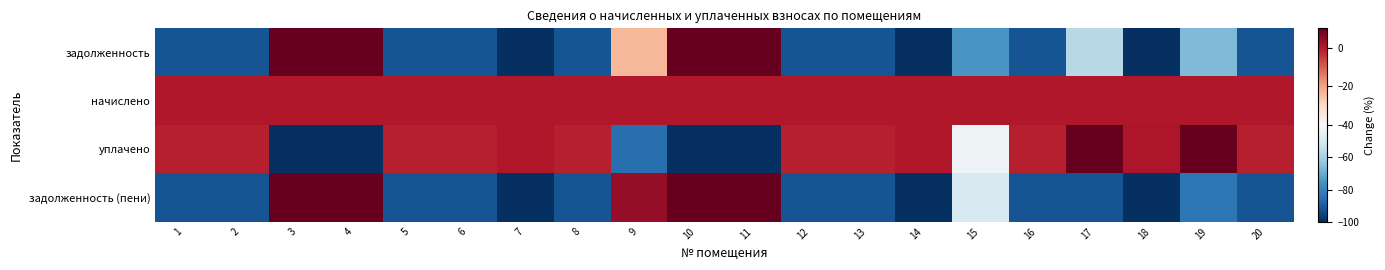

Reading left to right, what are all the values shown in this chart?

задолженность: 1=-91.7	2=-91.7	3=10.0	4=10.0	5=-91.7	6=-91.7	7=-100.0	8=-91.7	9=-23.3	10=10.0	11=10.0	12=-91.7	13=-91.7	14=-100.0	15=-75.0	16=-91.7	17=-56.9	18=-100.0	19=-66.5	20=-91.7
начислено: 1=0.0	2=0.0	3=0.0	4=0.0	5=0.0	6=0.0	7=0.0	8=0.0	9=0.0	10=0.0	11=0.0	12=0.0	13=0.0	14=0.0	15=0.0	16=0.0	17=0.0	18=0.0	19=0.0	20=0.0
уплачено: 1=-1.0	2=-1.0	3=-100.0	4=-100.0	5=-1.0	6=-1.0	7=0.0	8=-1.0	9=-85.3	10=-100.0	11=-100.0	12=-1.0	13=-1.0	14=0.0	15=-42.7	16=-1.0	17=10.0	18=0.3	19=10.0	20=-1.0
задолженность (пени): 1=-91.7	2=-91.7	3=10.0	4=10.0	5=-91.7	6=-91.7	7=-100.0	8=-91.7	9=3.8	10=10.0	11=10.0	12=-91.7	13=-91.7	14=-100.0	15=-49.4	16=-91.7	17=-91.7	18=-100.0	19=-83.3	20=-91.7